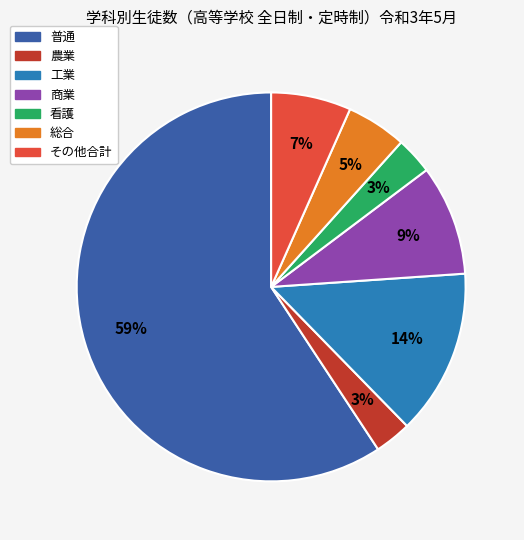

To the nearest percent, what portion does 総合 represent?

5%